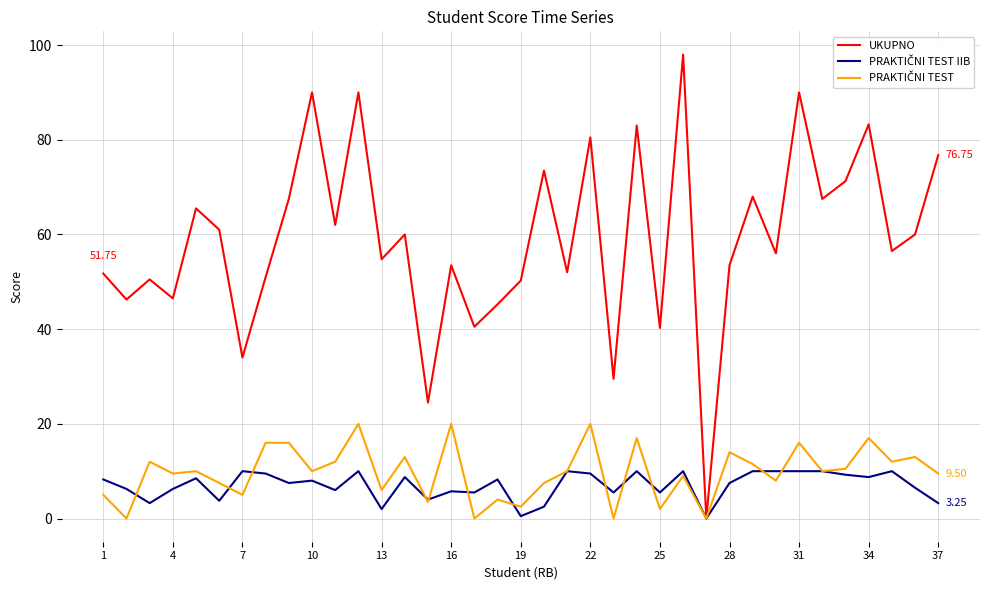

Which series has the largest range (max minus min)?

UKUPNO